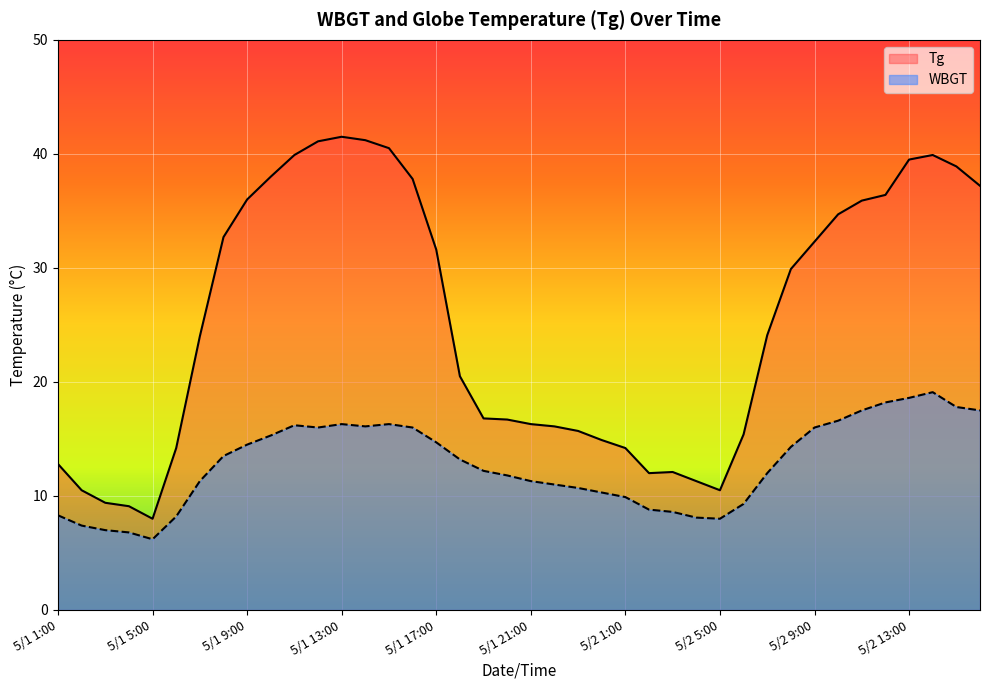

Which series has the largest range (max minus min)?

Tg